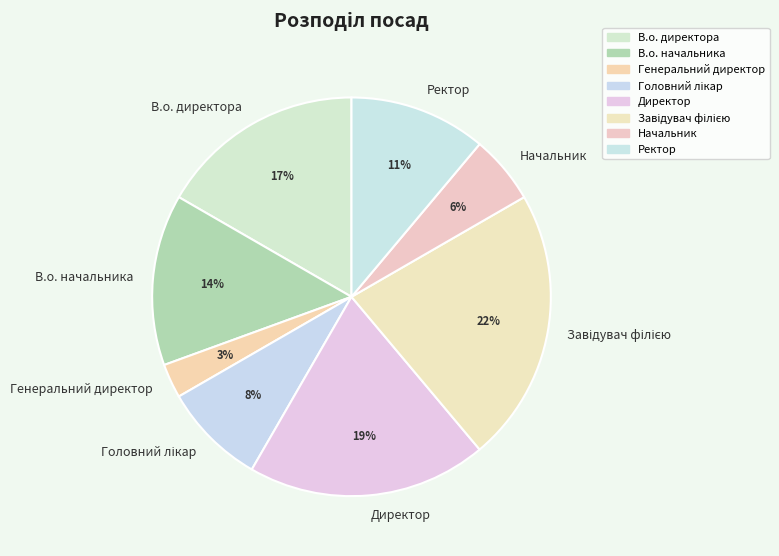

Which category has the smallest portion of the pie?

Генеральний директор